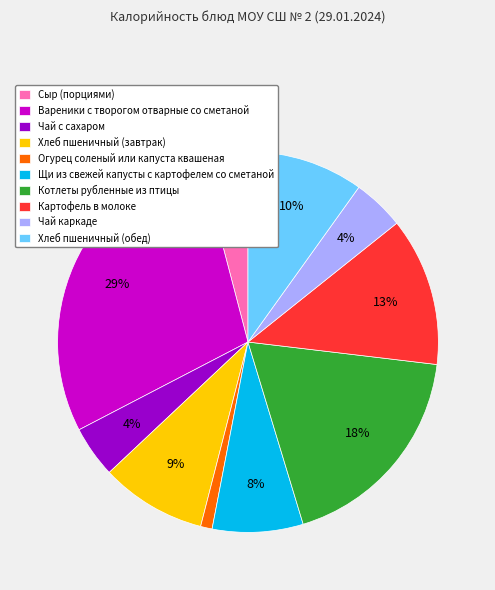

Which category has the biggest portion of the pie?

Вареники с творогом отварные со сметаной